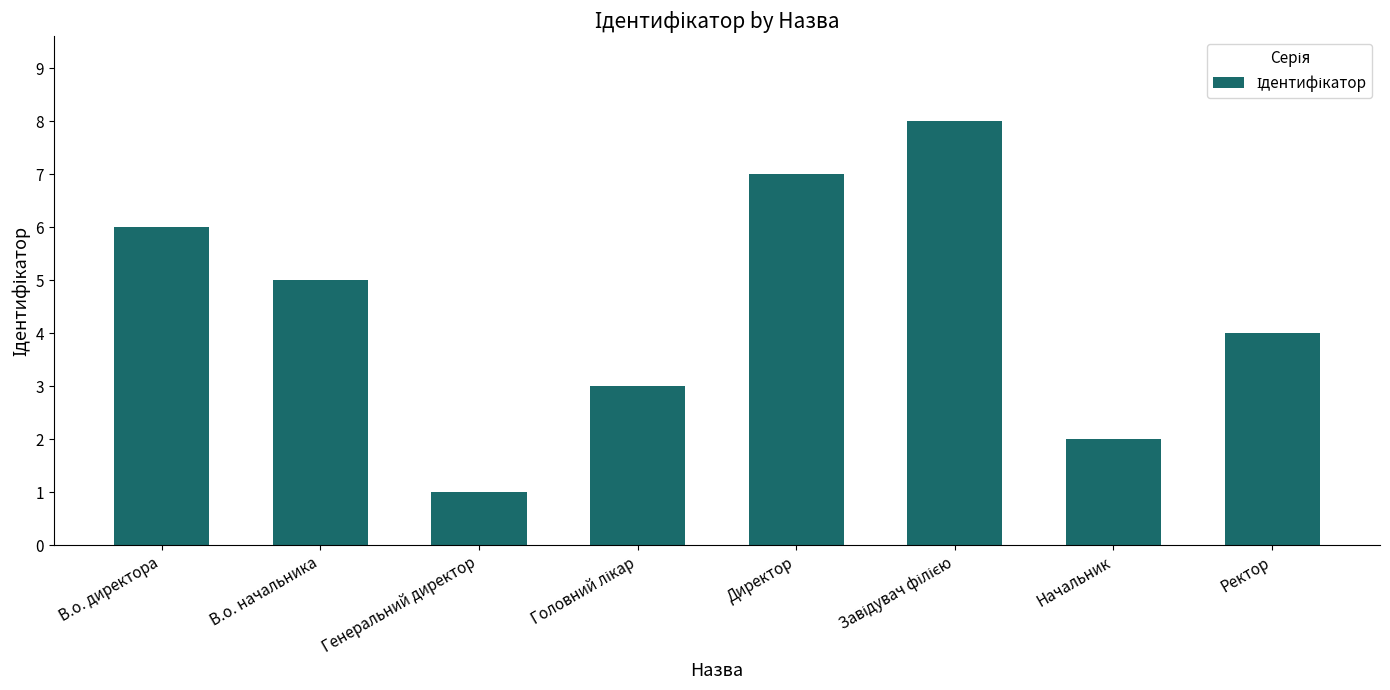

What is the sum of the values at В.о. начальника and Директор?

12